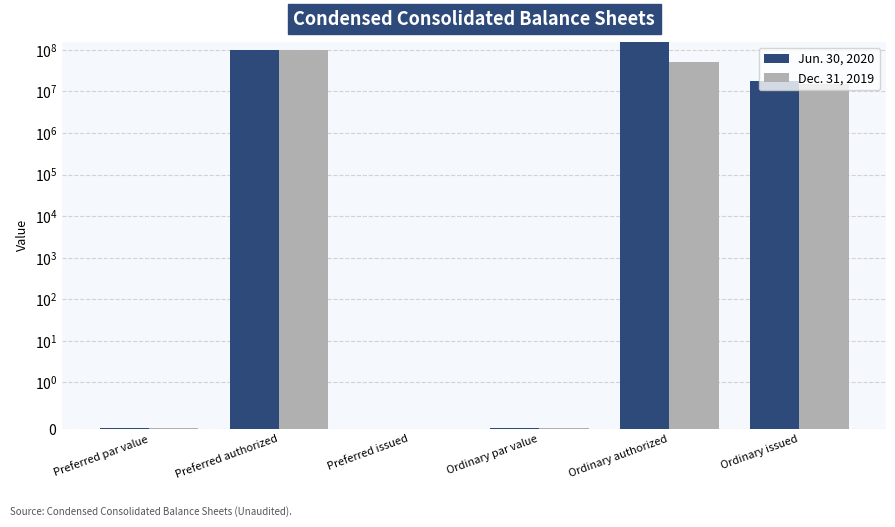

Which category has the lowest value across all series?

Preferred issued